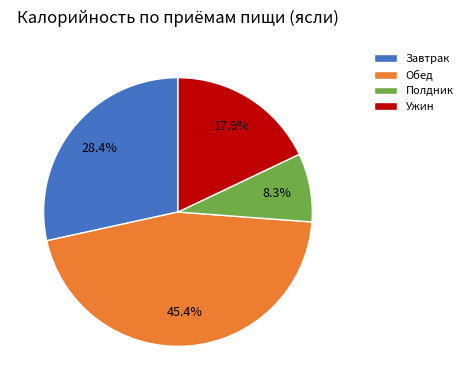

Rank the categories by value from lowest to highest.

Полдник, Ужин, Завтрак, Обед